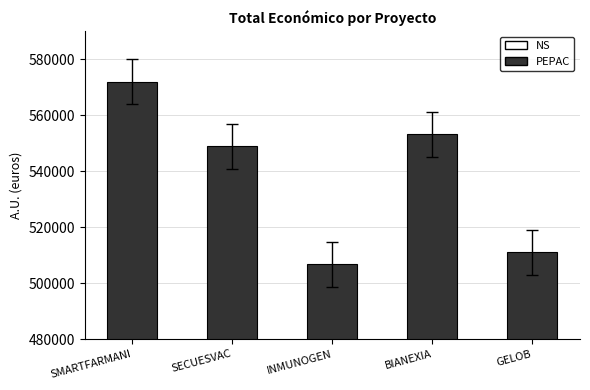

At which label does the data first exceed 548889?

SMARTFARMANI